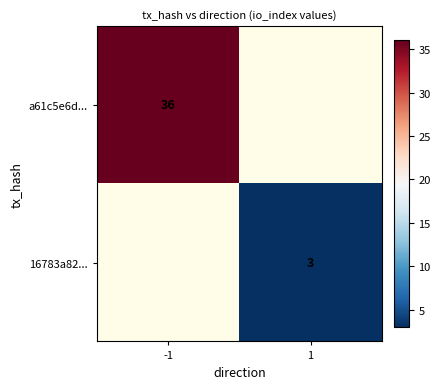

Is the value of a61c5e6d... at -1 greater than the value of 16783a82... at 1?

Yes